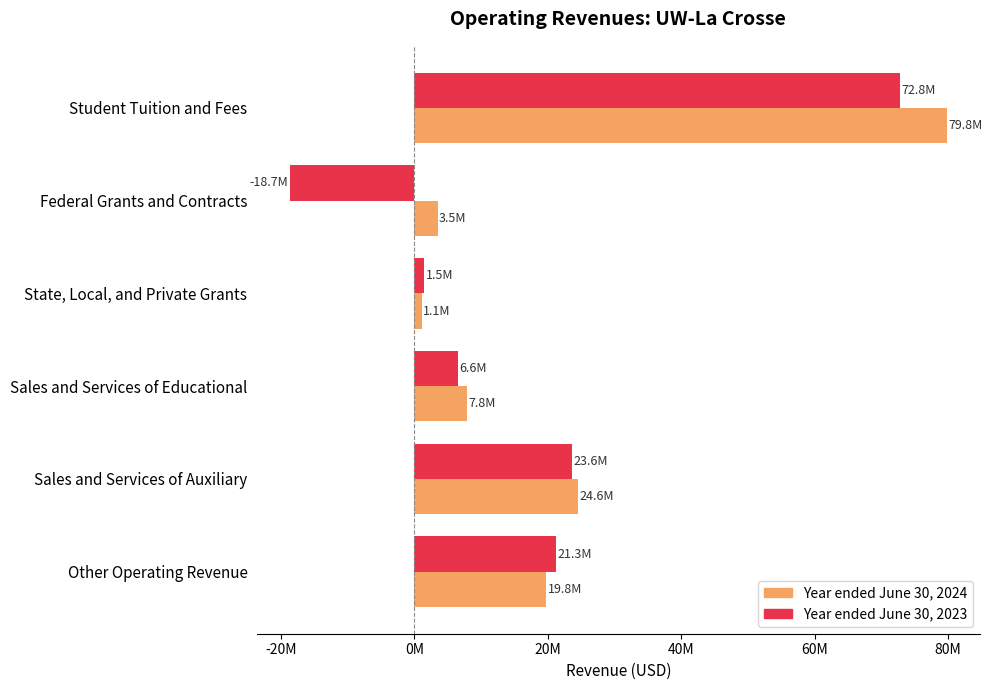

What are all the series names shown in the legend?

Year ended June 30, 2024, Year ended June 30, 2023